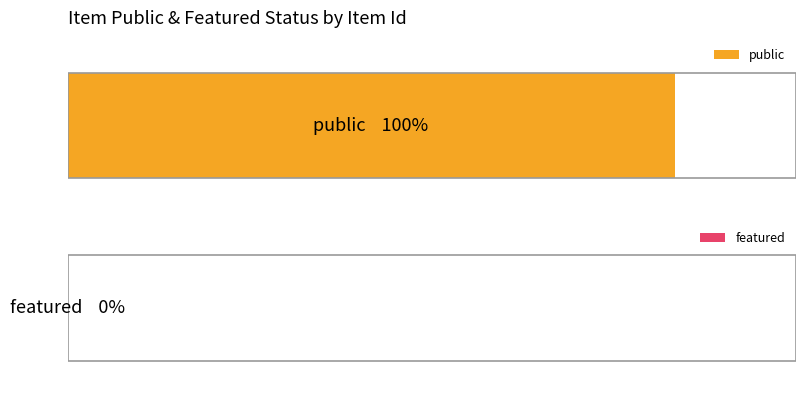

What are all the series names shown in the legend?

public, featured